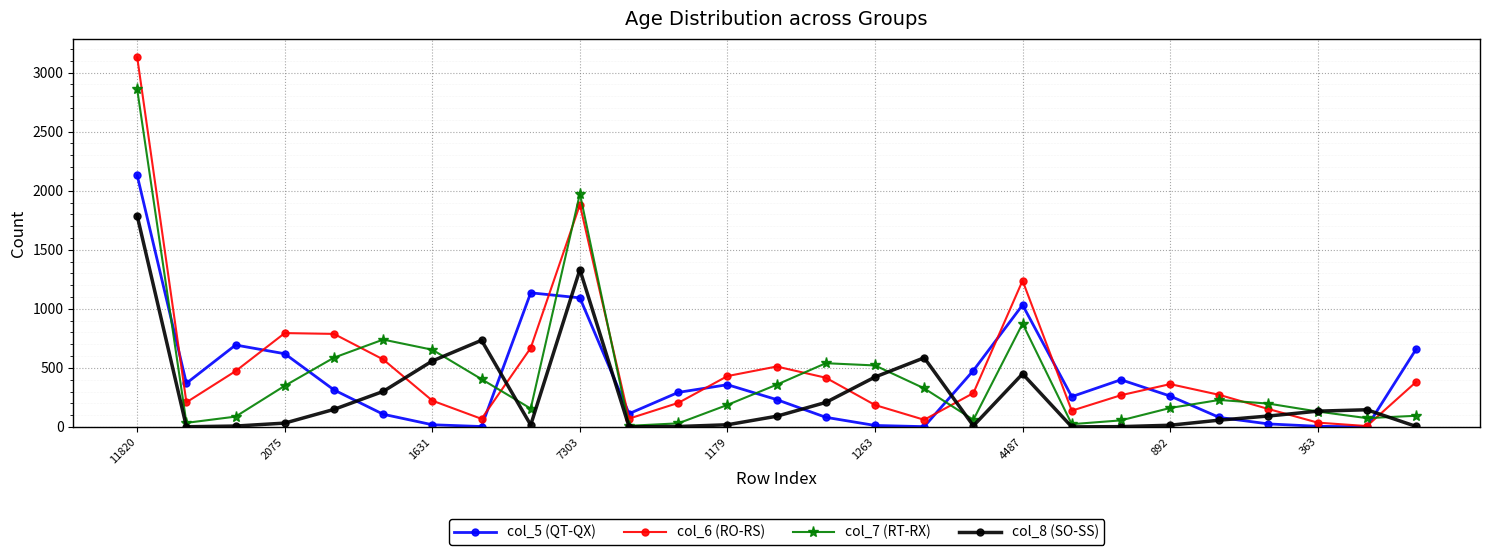

What is the greatest value displayed?

3129